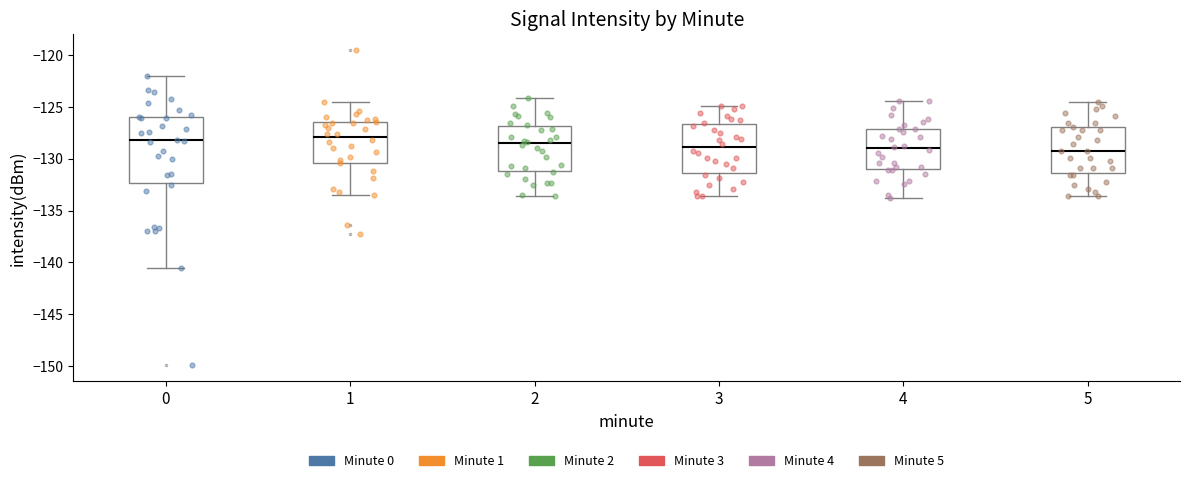

Where does the upper whisker of the box at x = 0 end on the y-axis? The values are not printed on the chart, so give them approximately, as read against the axis.

-122.0